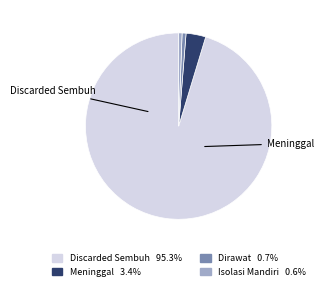

Does any single category account for the majority?

Yes